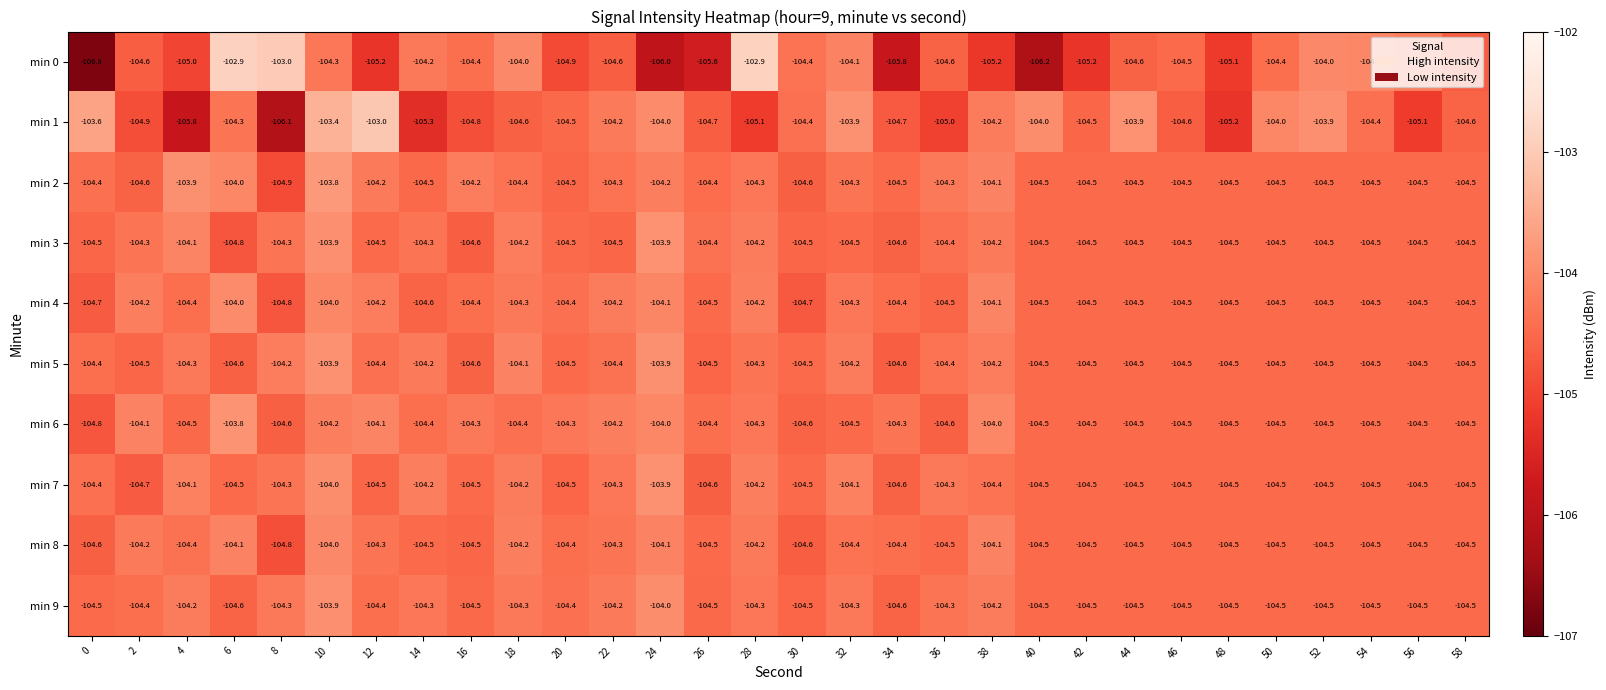

At which category is the sum across all series the highest?

10